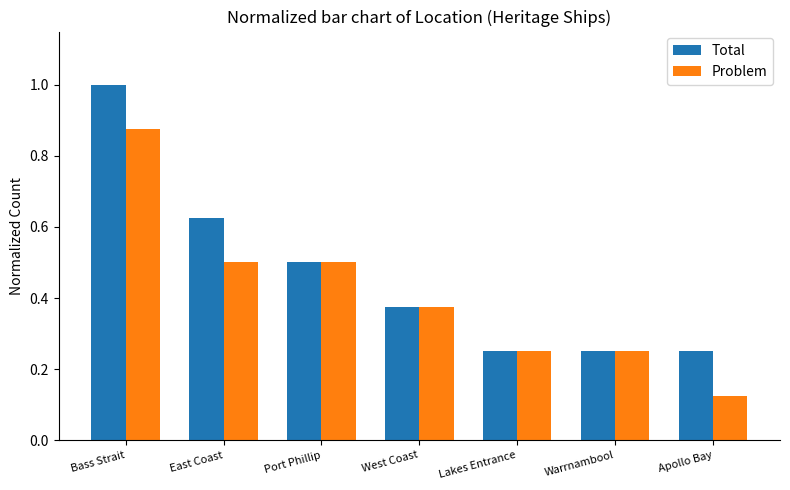

Which series has the largest total across all categories?

Total